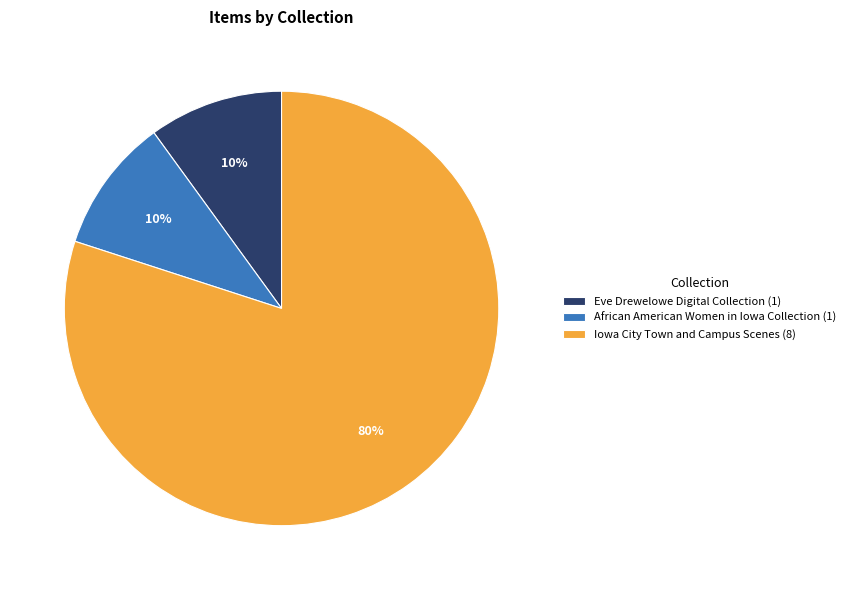

What is the ratio of the value at Iowa City Town and Campus Scenes (8) to the value at African American Women in Iowa Collection (1)?

8.0